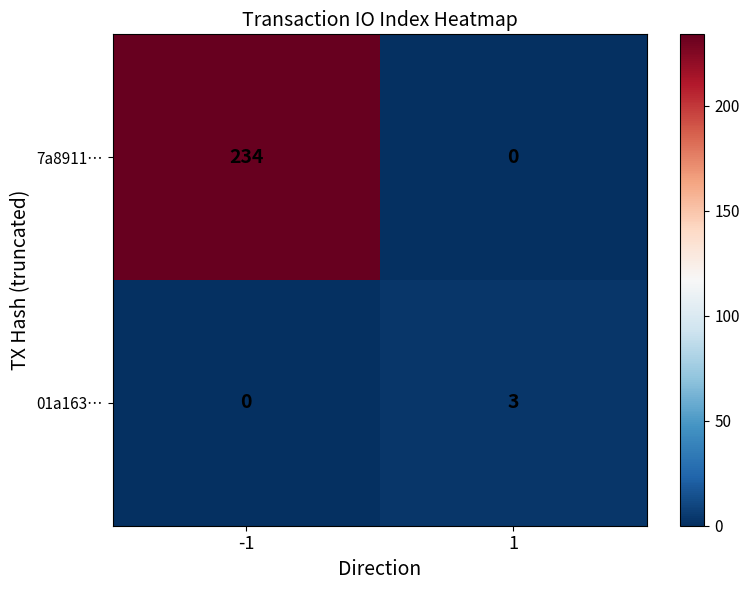

Is it true that 7a8911… equals 234 at -1?

True